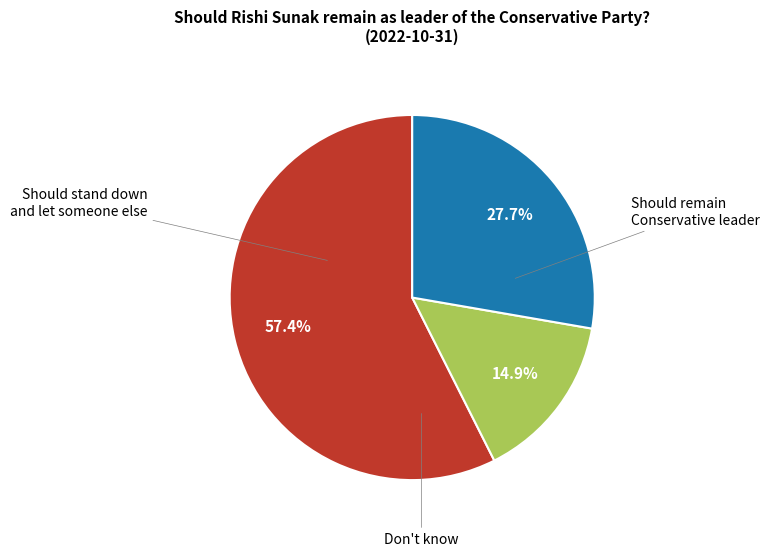

Is there any slice that represents more than half of the pie?

Yes